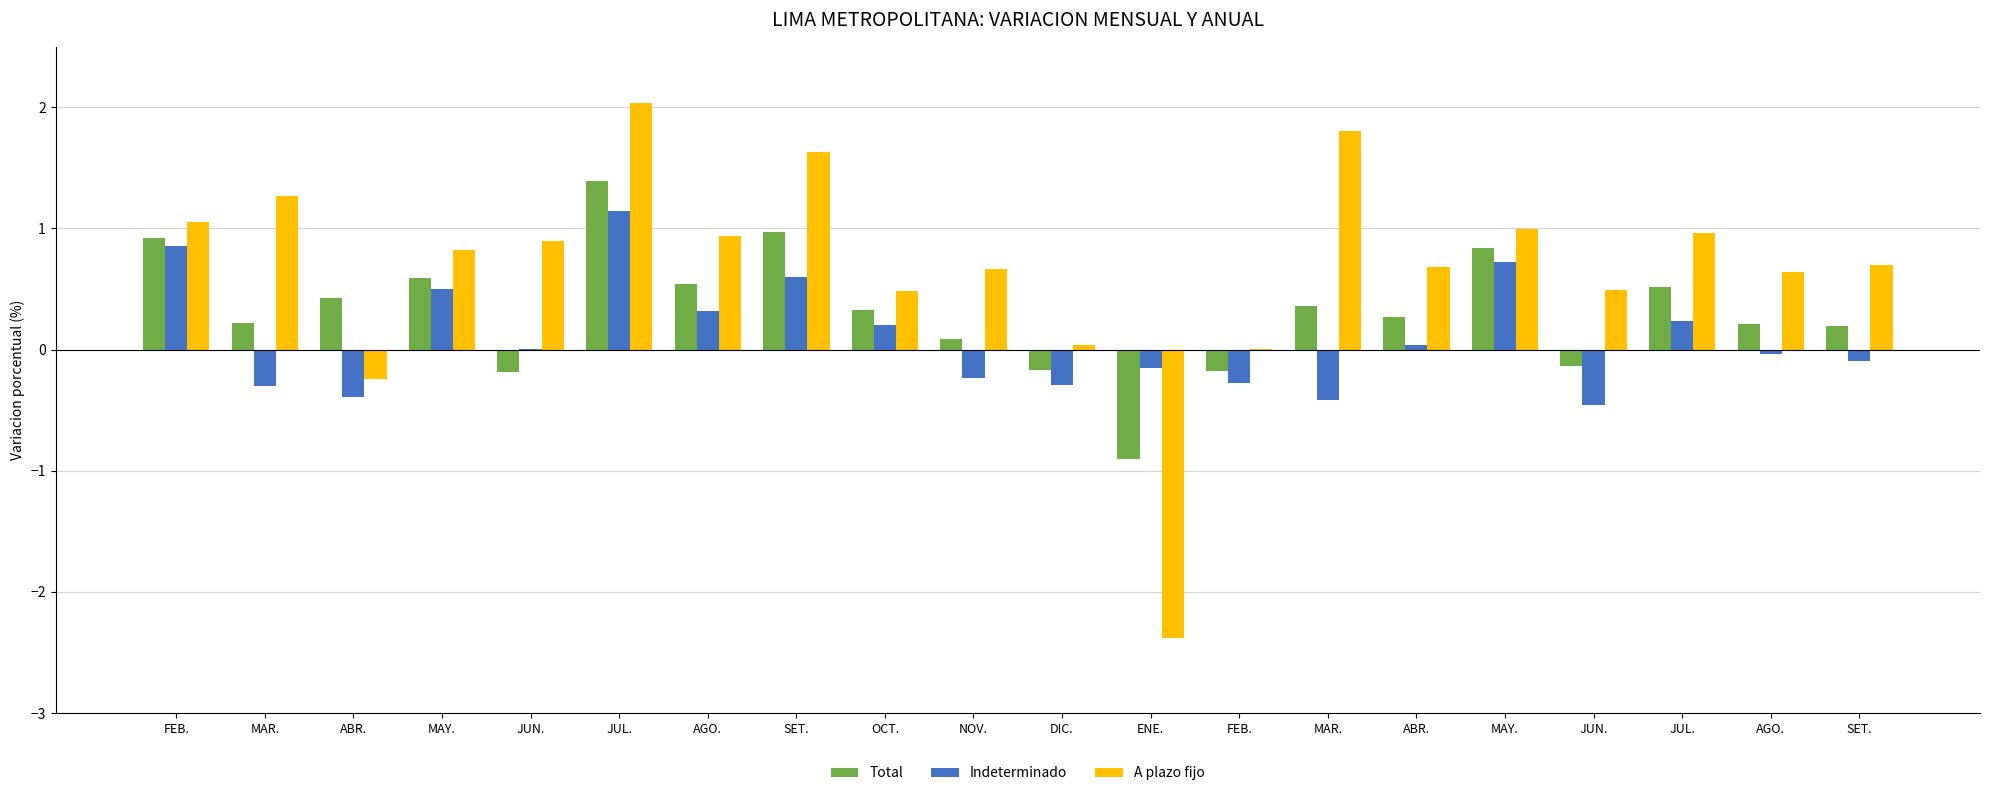

Reading left to right, extract all data points from this chart.

Total: FEB.=0.9	MAR.=0.2	ABR.=0.4	MAY.=0.6	JUN.=-0.2	JUL.=1.4	AGO.=0.5	SET.=1.0	OCT.=0.3	NOV.=0.1	DIC.=-0.2	ENE.=-0.9	FEB.=-0.2	MAR.=0.4	ABR.=0.3	MAY.=0.8	JUN.=-0.1	JUL.=0.5	AGO.=0.2	SET.=0.2
Indeterminado: FEB.=0.9	MAR.=-0.3	ABR.=-0.4	MAY.=0.5	JUN.=0.0	JUL.=1.1	AGO.=0.3	SET.=0.6	OCT.=0.2	NOV.=-0.2	DIC.=-0.3	ENE.=-0.1	FEB.=-0.3	MAR.=-0.4	ABR.=0.0	MAY.=0.7	JUN.=-0.5	JUL.=0.2	AGO.=-0.0	SET.=-0.1
A plazo fijo: FEB.=1.1	MAR.=1.3	ABR.=-0.2	MAY.=0.8	JUN.=0.9	JUL.=2.0	AGO.=0.9	SET.=1.6	OCT.=0.5	NOV.=0.7	DIC.=0.0	ENE.=-2.4	FEB.=0.0	MAR.=1.8	ABR.=0.7	MAY.=1.0	JUN.=0.5	JUL.=1.0	AGO.=0.6	SET.=0.7